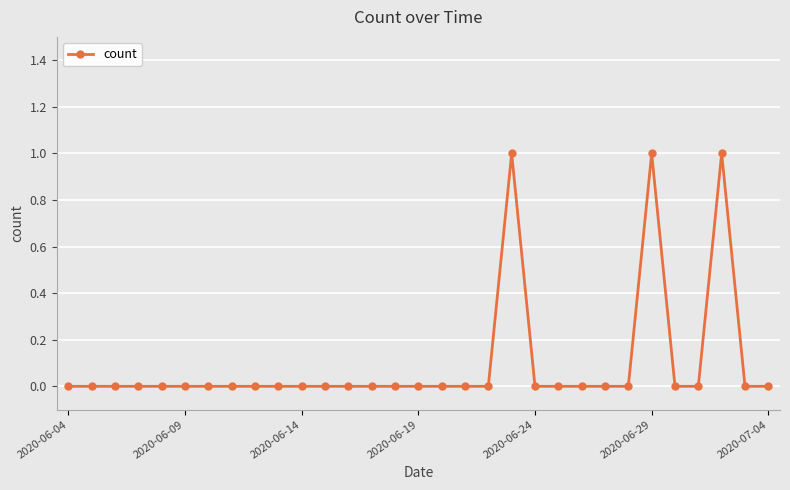

True or false: there are more than 2 points higher than both neighbors.

True